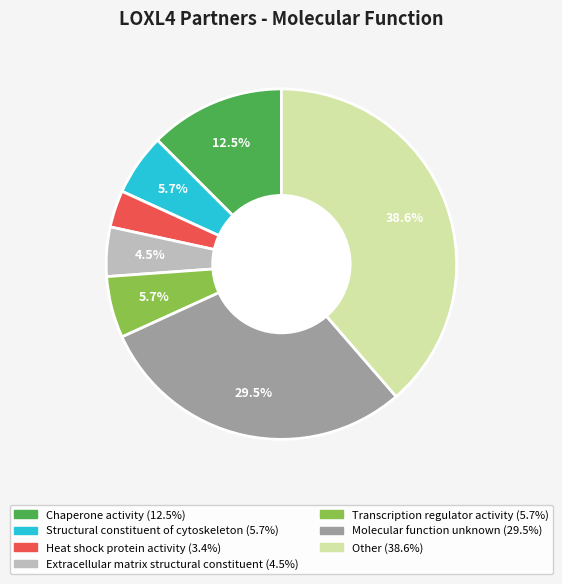

To the nearest percent, what percentage of the pie is Structural constituent of cytoskeleton?

6%